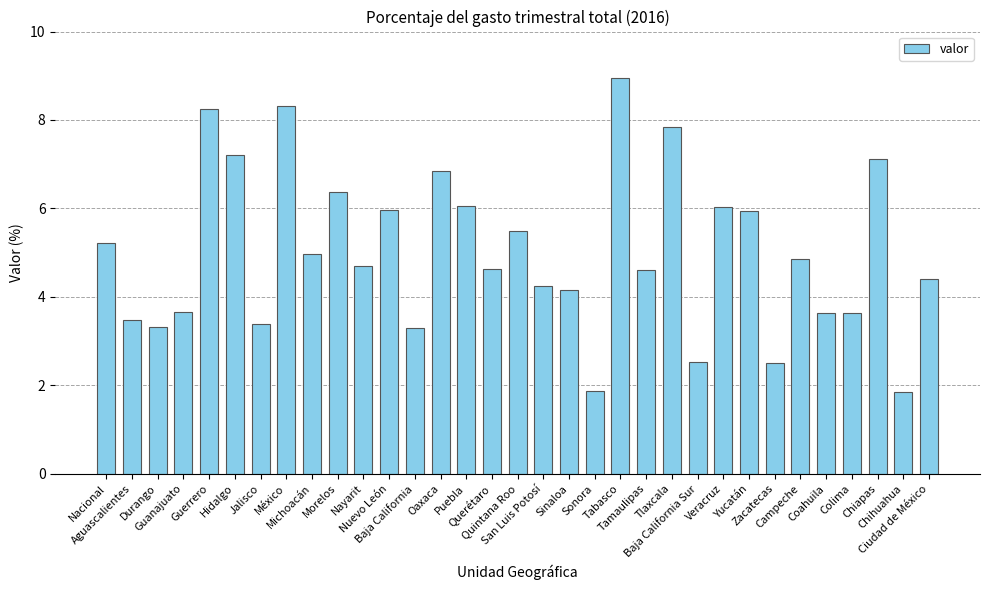

What is the value of the 32nd bar from the left?

1.8